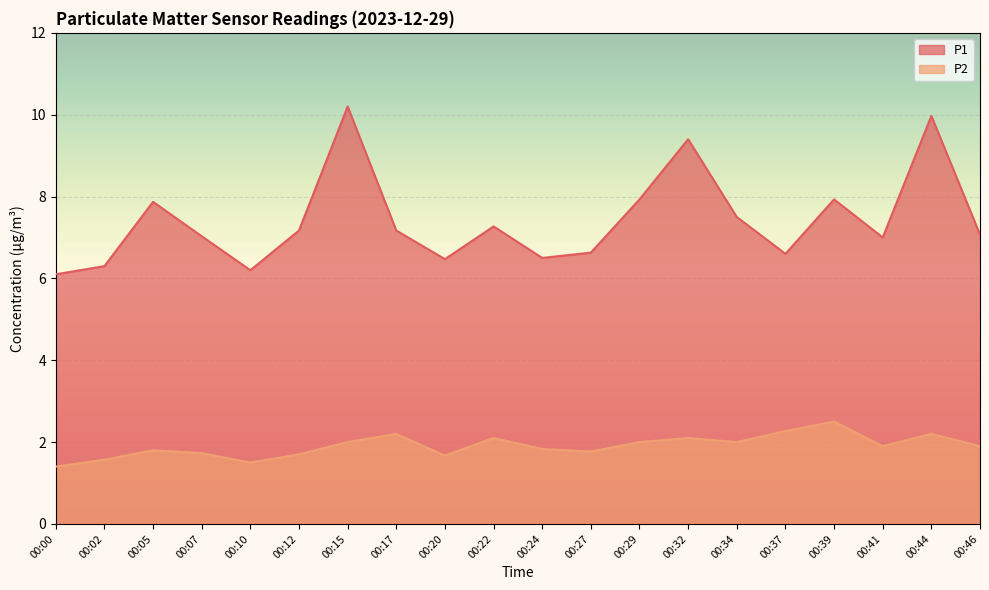

List the series in order of their overall mean, lowest first.

P2, P1